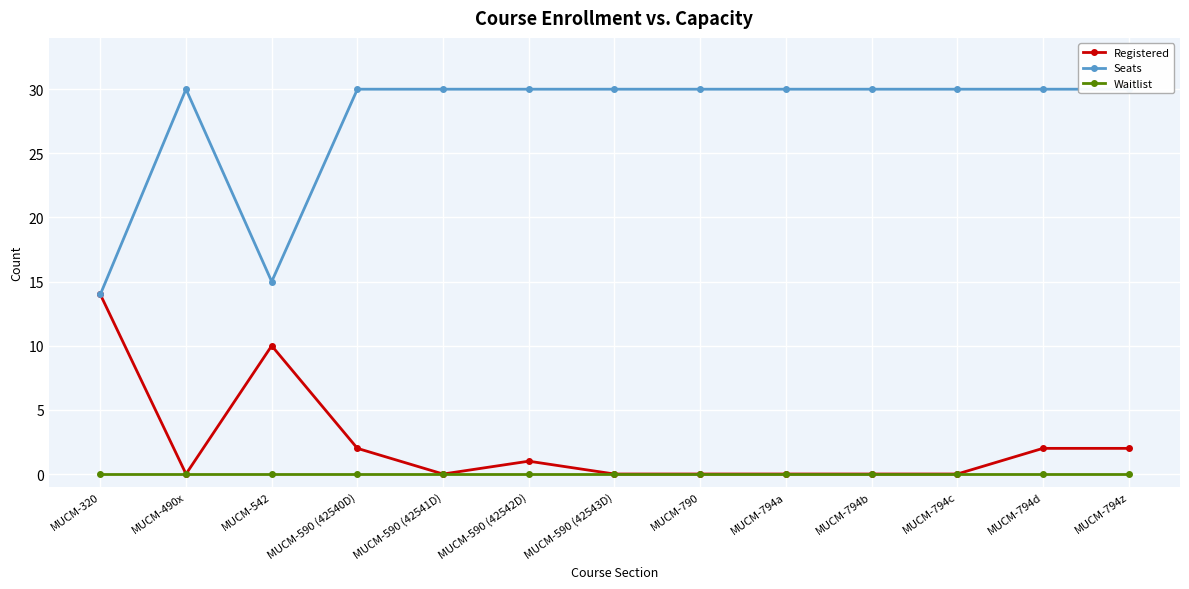

Is this an area chart (filled region under the line)?

No